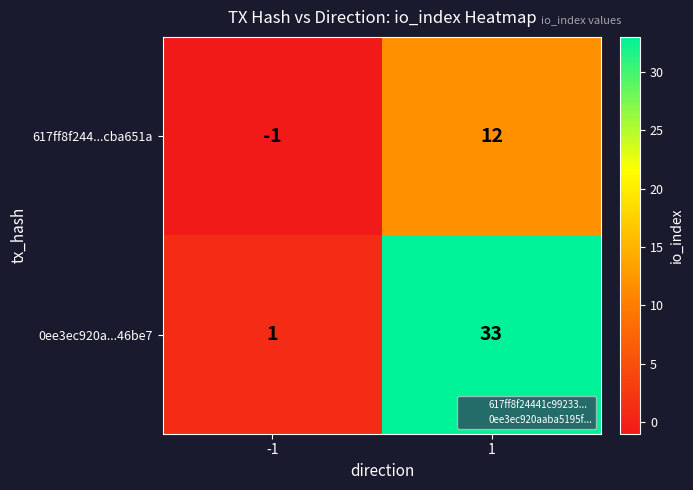

Between -1 and 1, which series saw the biggest shift?

0ee3ec920a...46be7